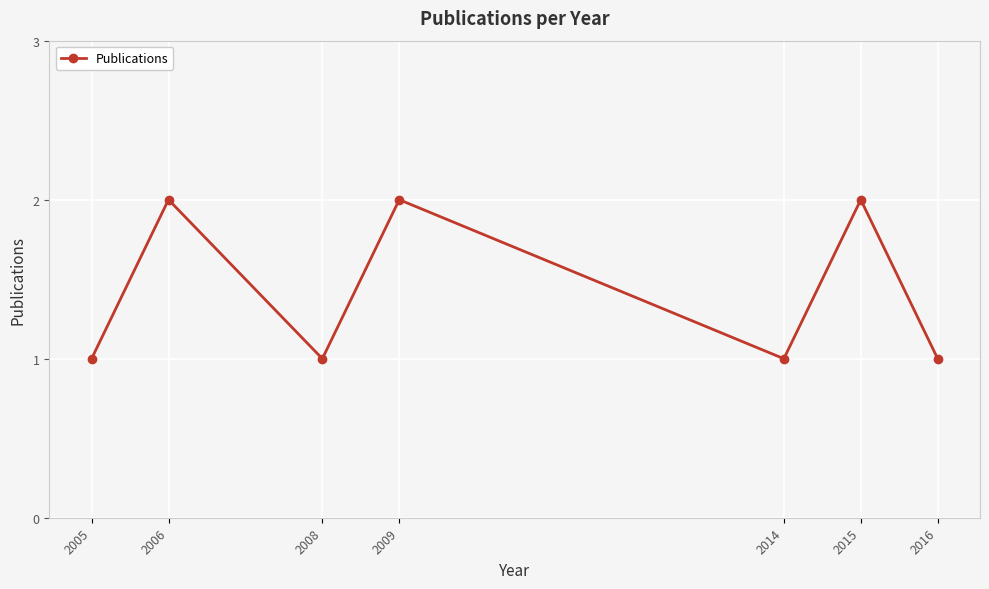

Reading right to left, extract all data points from this chart.

1	2	1	2	1	2	1